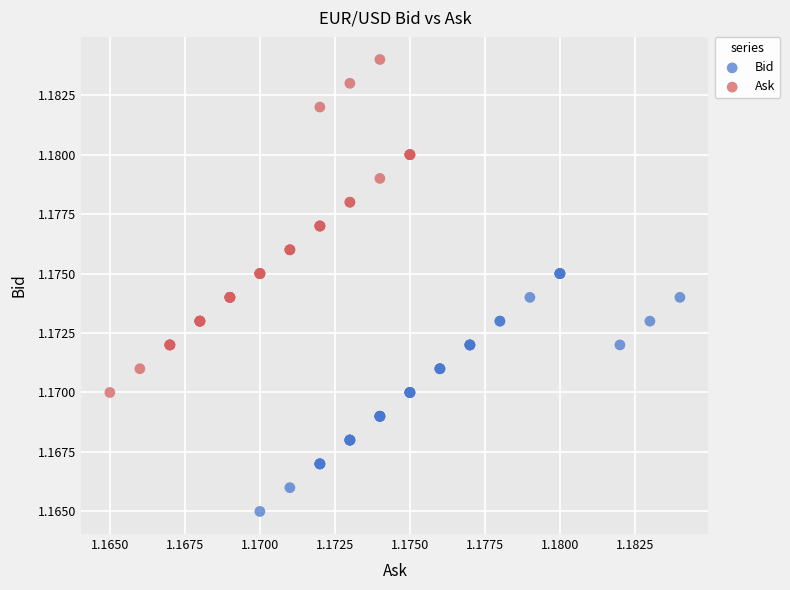

Which series reaches the minimum Y coordinate?

Bid